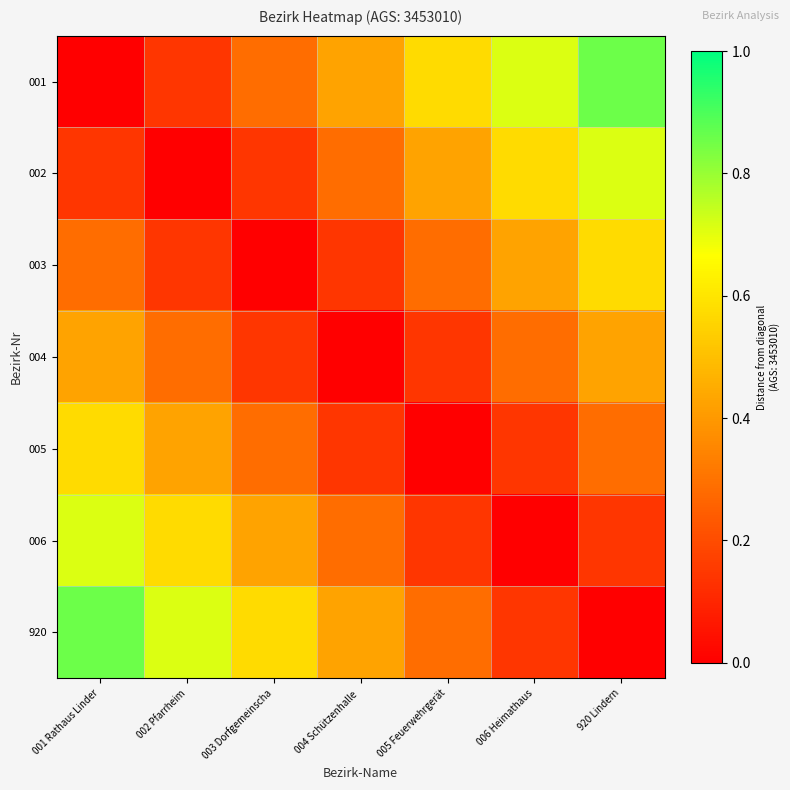

What is the total value across all series at 920 Lindern?

3.0